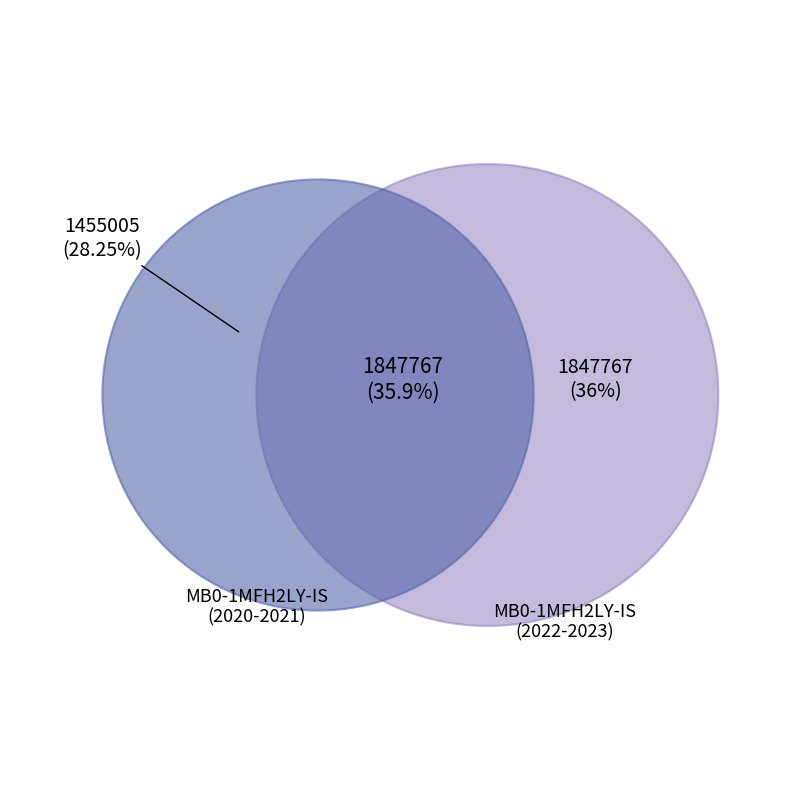

Is it true that 2022 is 28% of the pie?

False